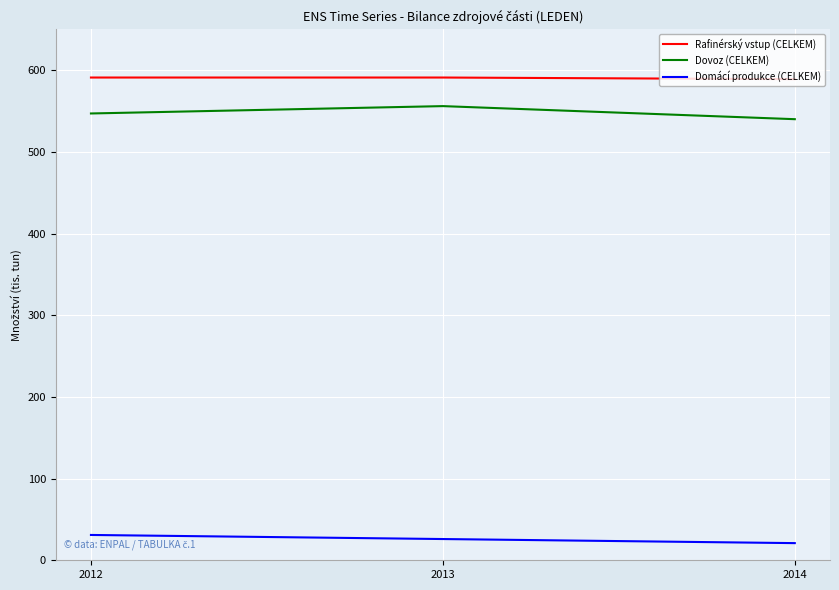

Is it true that Rafinérský vstup (CELKEM) equals 589 at 2014?

True